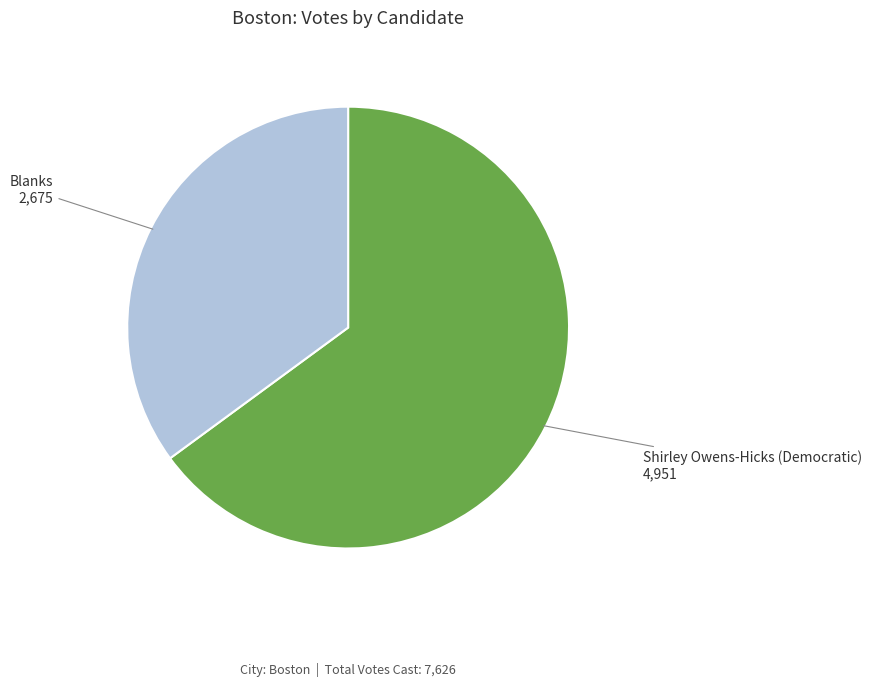

Does any single category account for the majority?

Yes